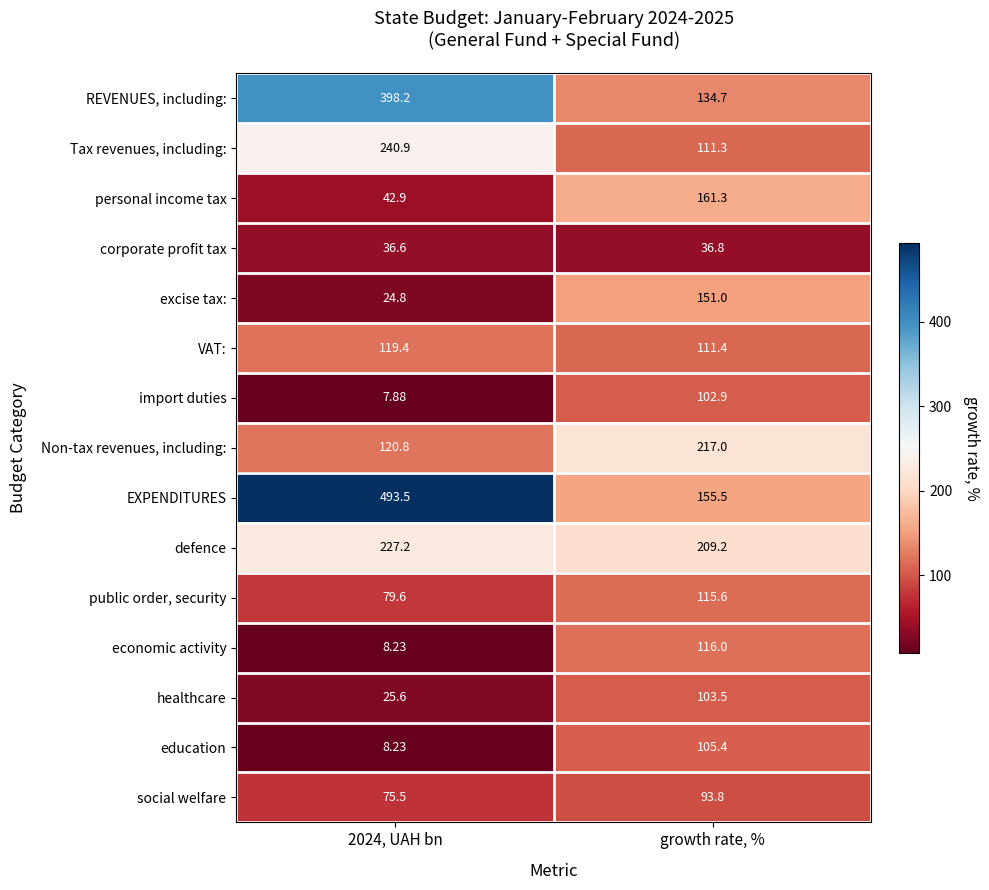

List the series in order of their peak value, highest first.

EXPENDITURES, REVENUES, including:, Tax revenues, including:, defence, Non-tax revenues, including:, personal income tax, excise tax:, VAT:, economic activity, public order, security, education, healthcare, import duties, social welfare, corporate profit tax